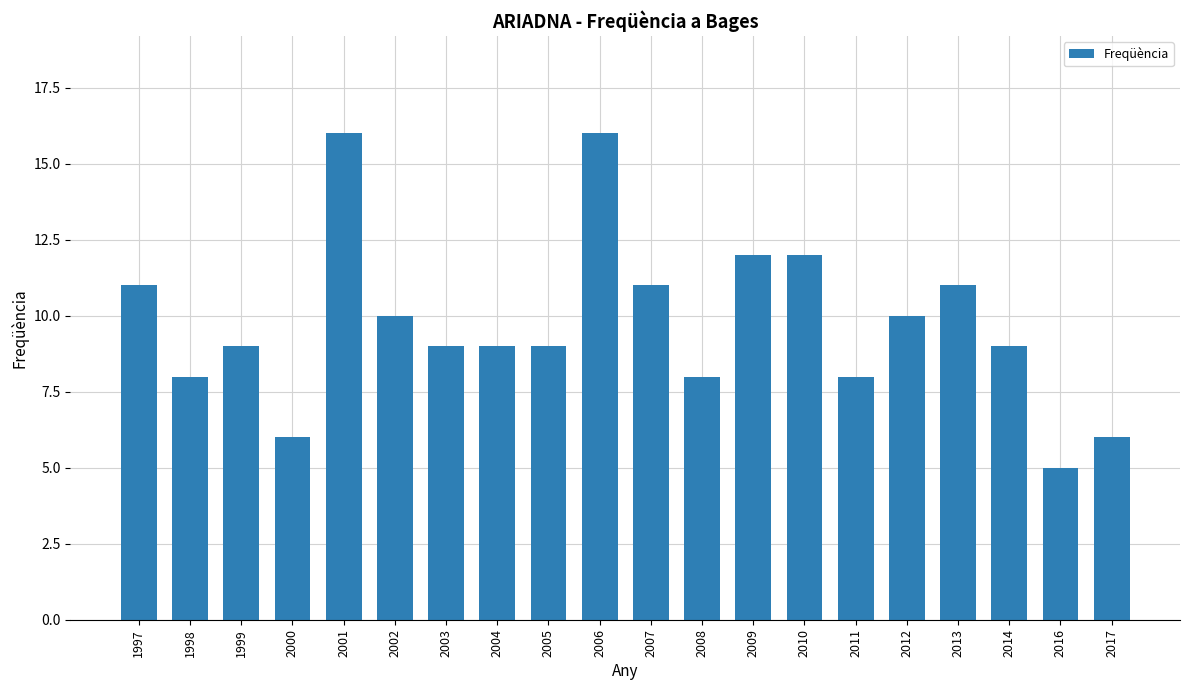

What is the maximum value shown in the chart?

16